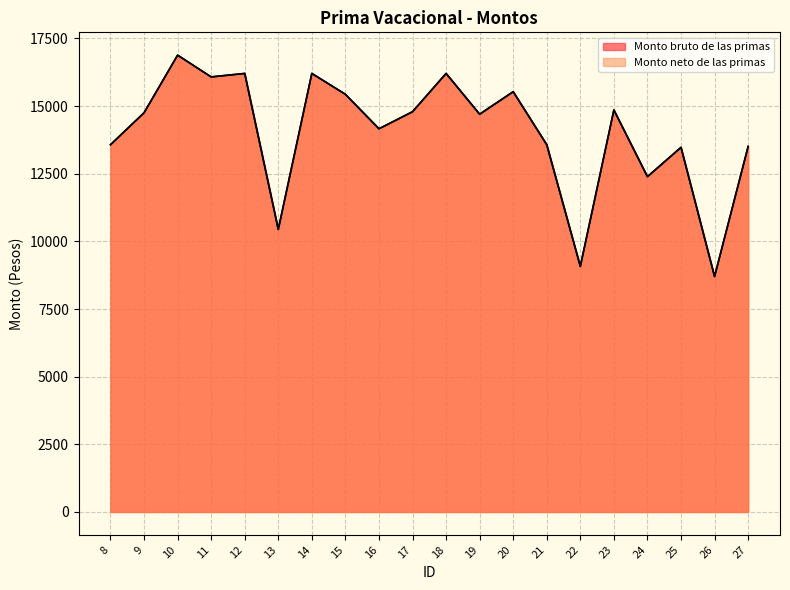

How many categories are shown in the chart?

20